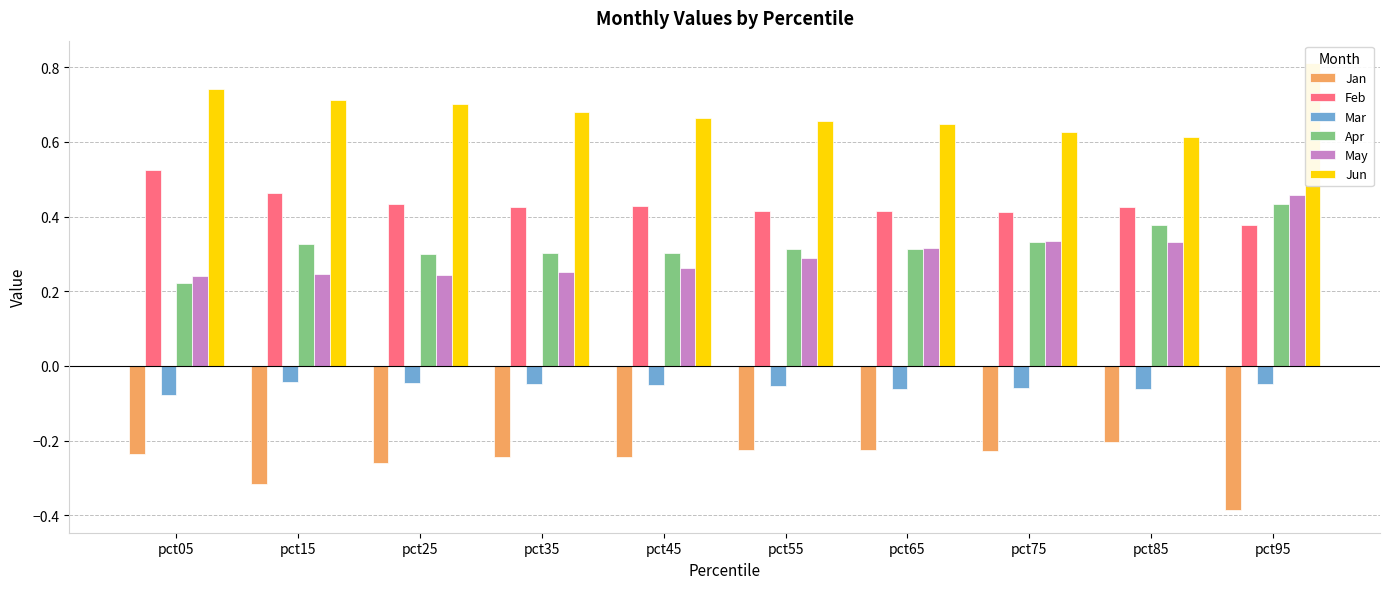

Read the Jan value at pct65.

-0.2